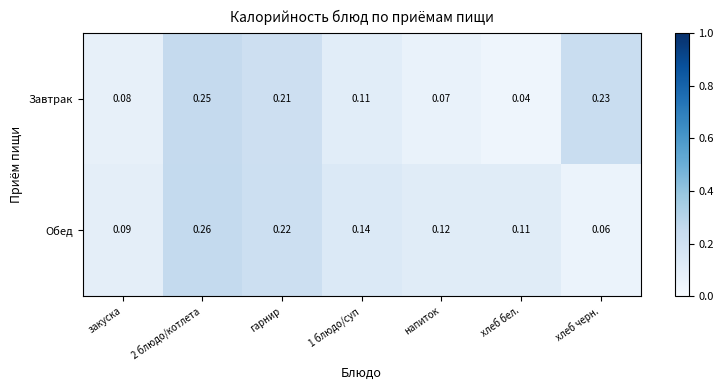

At which label is Завтрак closest to 0?

хлеб бел.